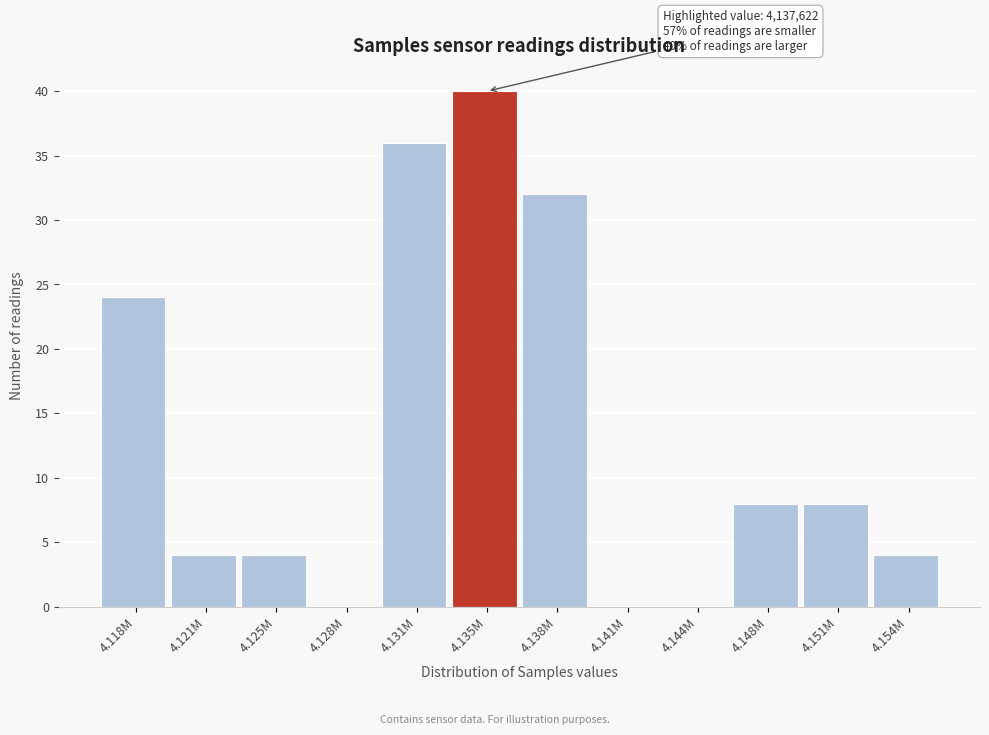

Reading left to right, transcribe all the data shown in this chart.

4.118M=24	4.121M=4	4.125M=4	4.128M=0	4.131M=36	4.135M=40	4.138M=32	4.141M=0	4.144M=0	4.148M=8	4.151M=8	4.154M=4